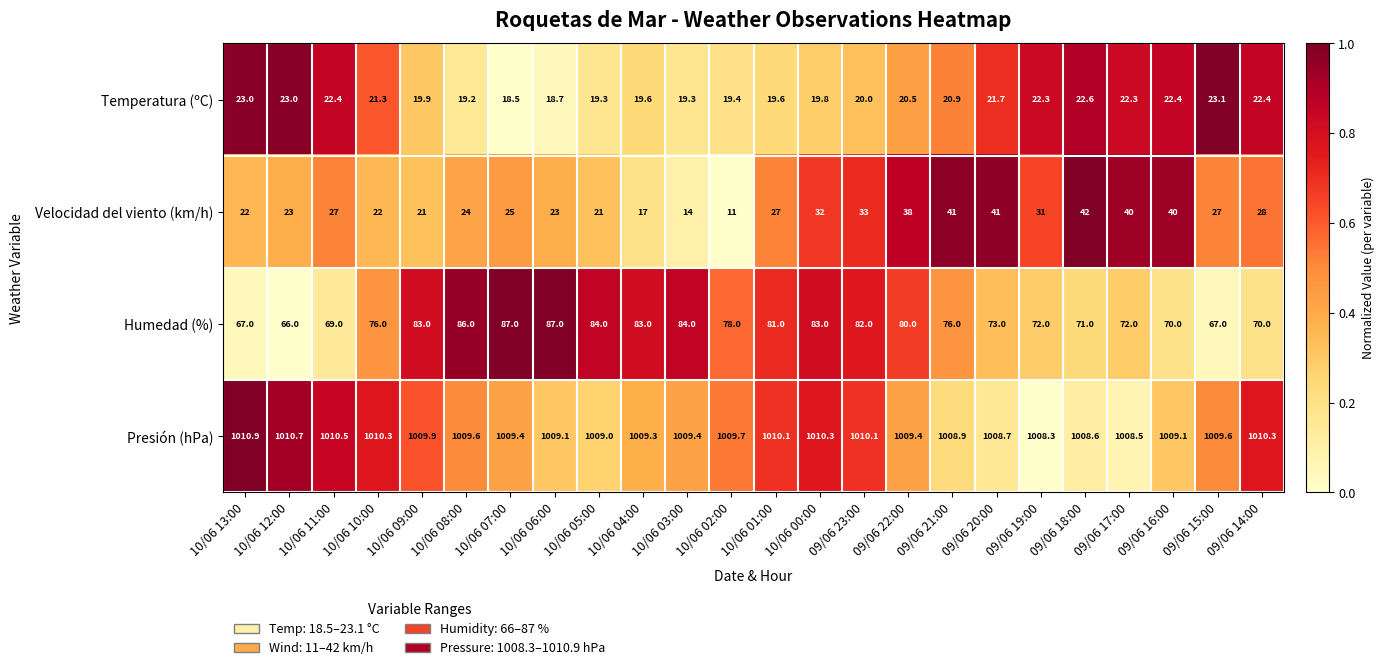

What is the smallest value displayed?

11.0